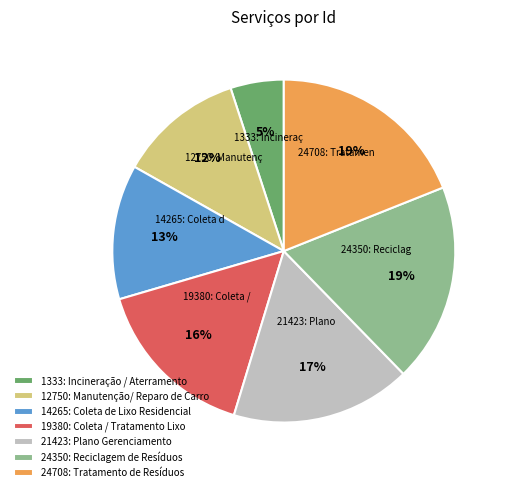

Is there a majority slice in this chart?

No